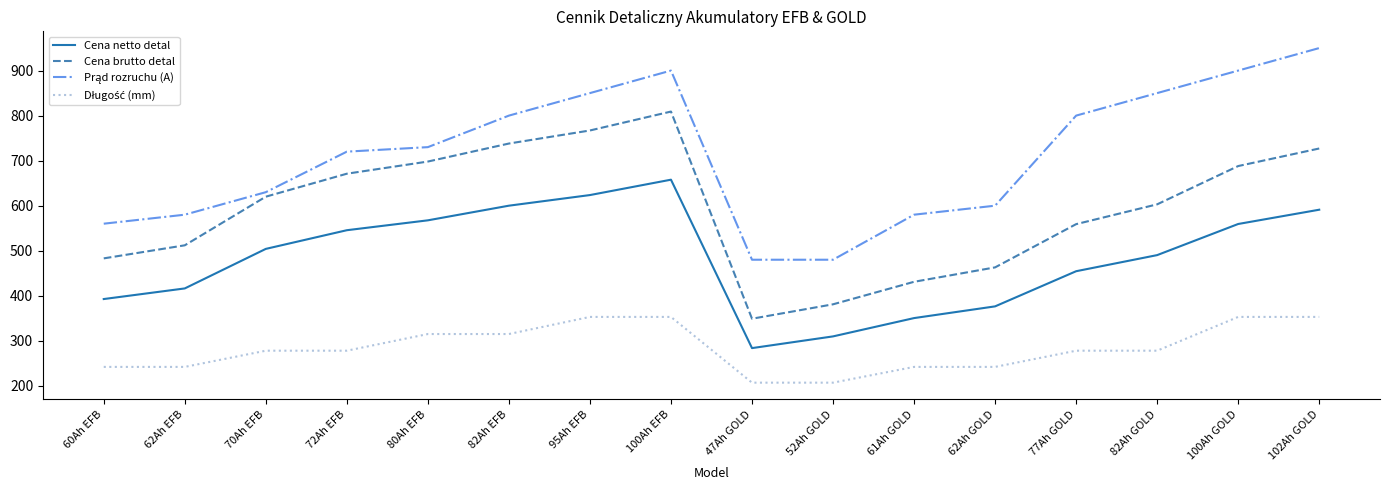

True or false: Cena brutto detal and Cena netto detal cross at least once.

False